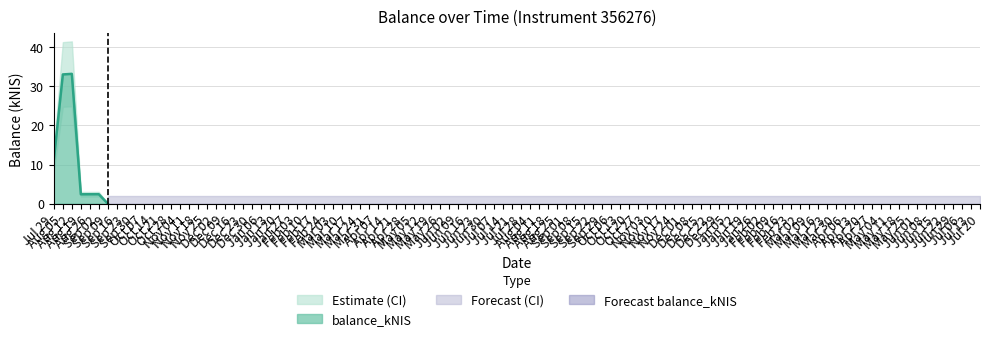

Reading left to right, list all the values displayed in this chart.

11.2	33.0	33.2	2.4	2.4	2.4	0.0	0.0